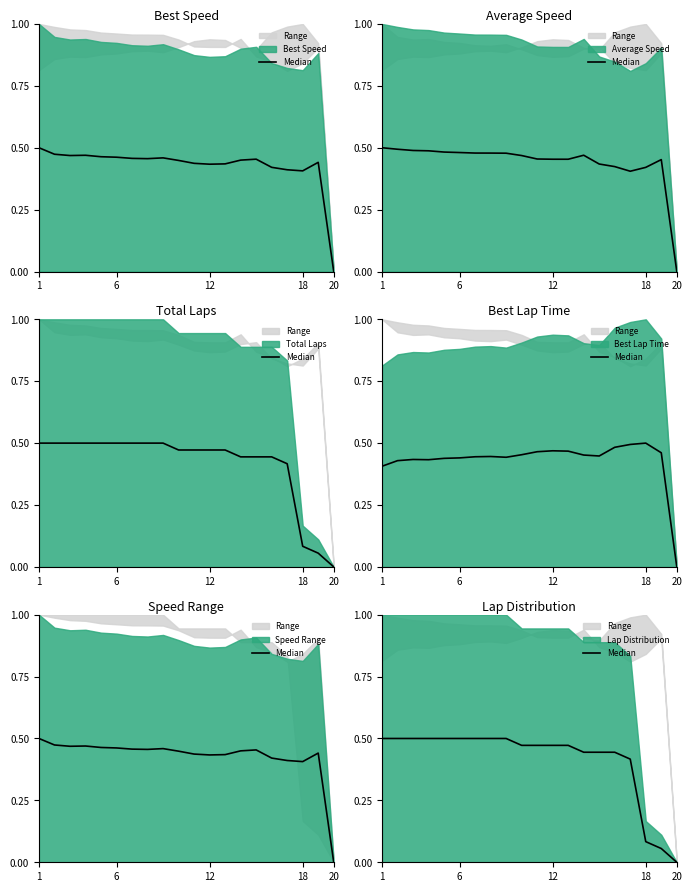

Count the number of categories in the chart.

20